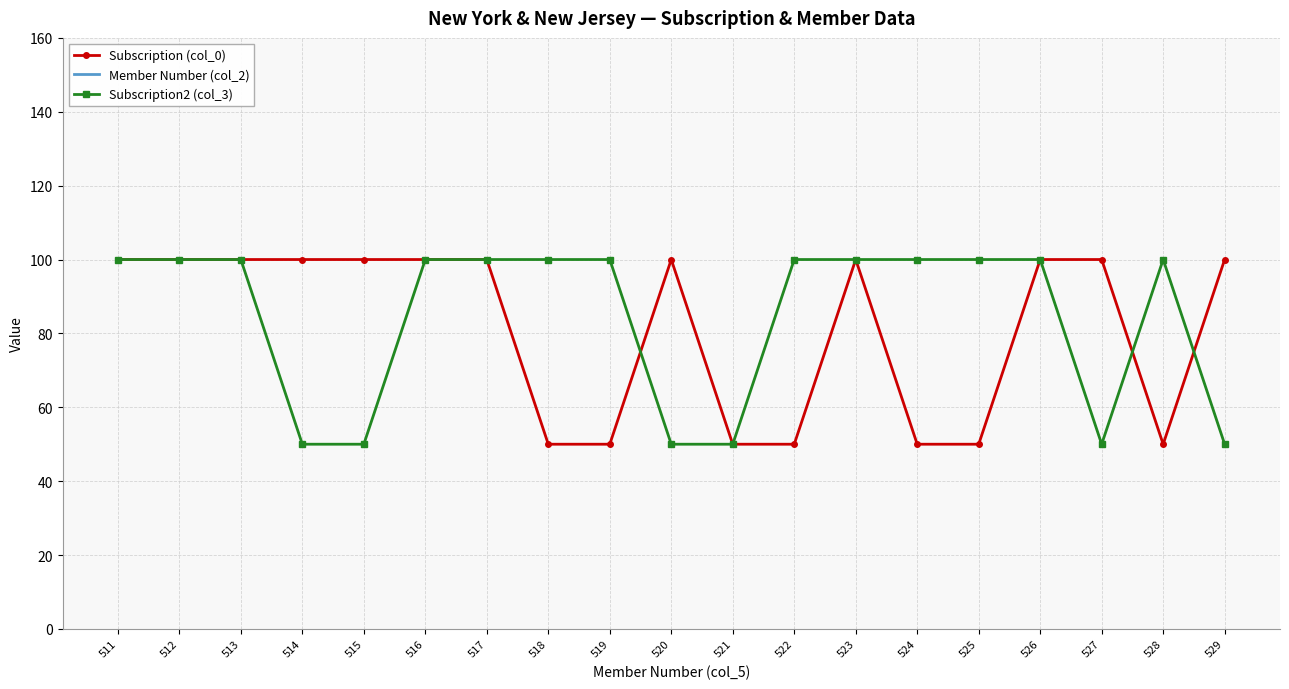

What is the smallest value displayed?

50